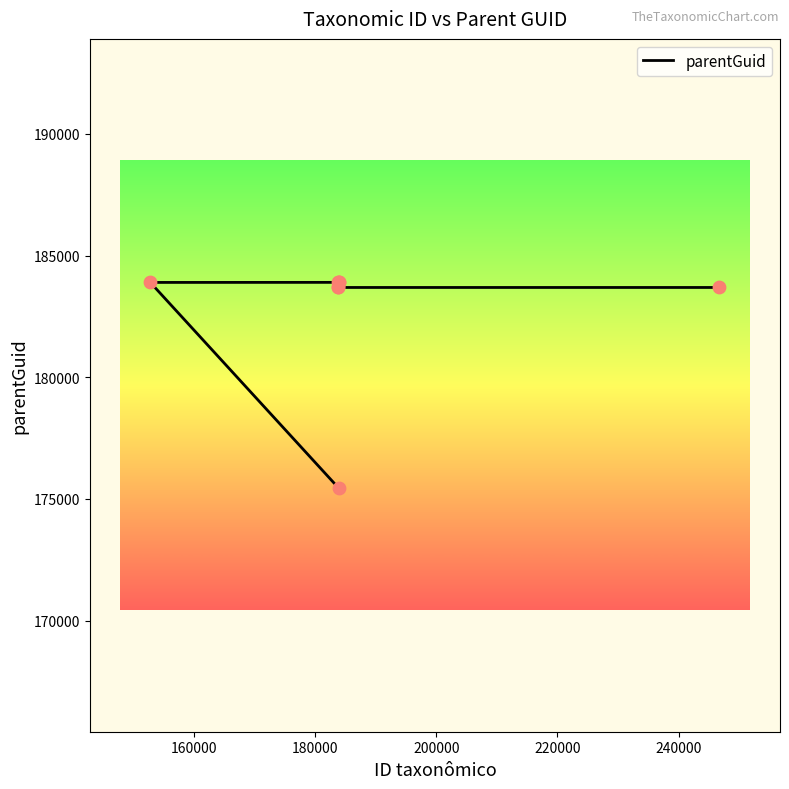

Between 180000 and 240000, which is larger?

240000